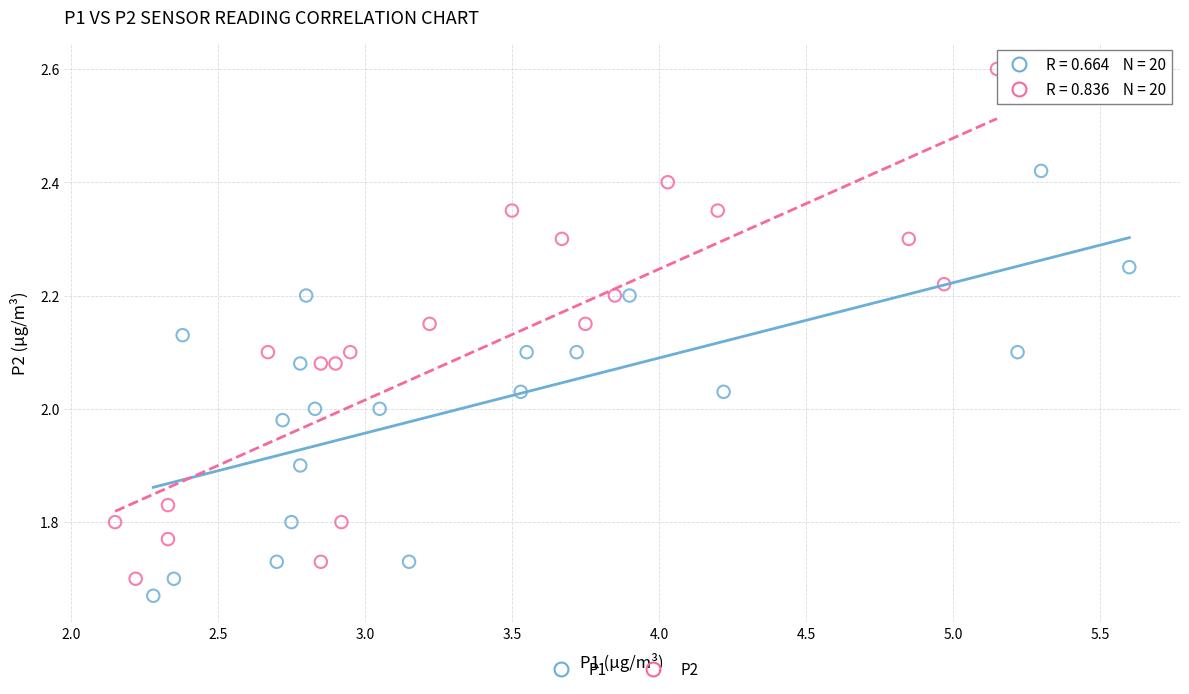

Which series contains the highest Y value?

P2